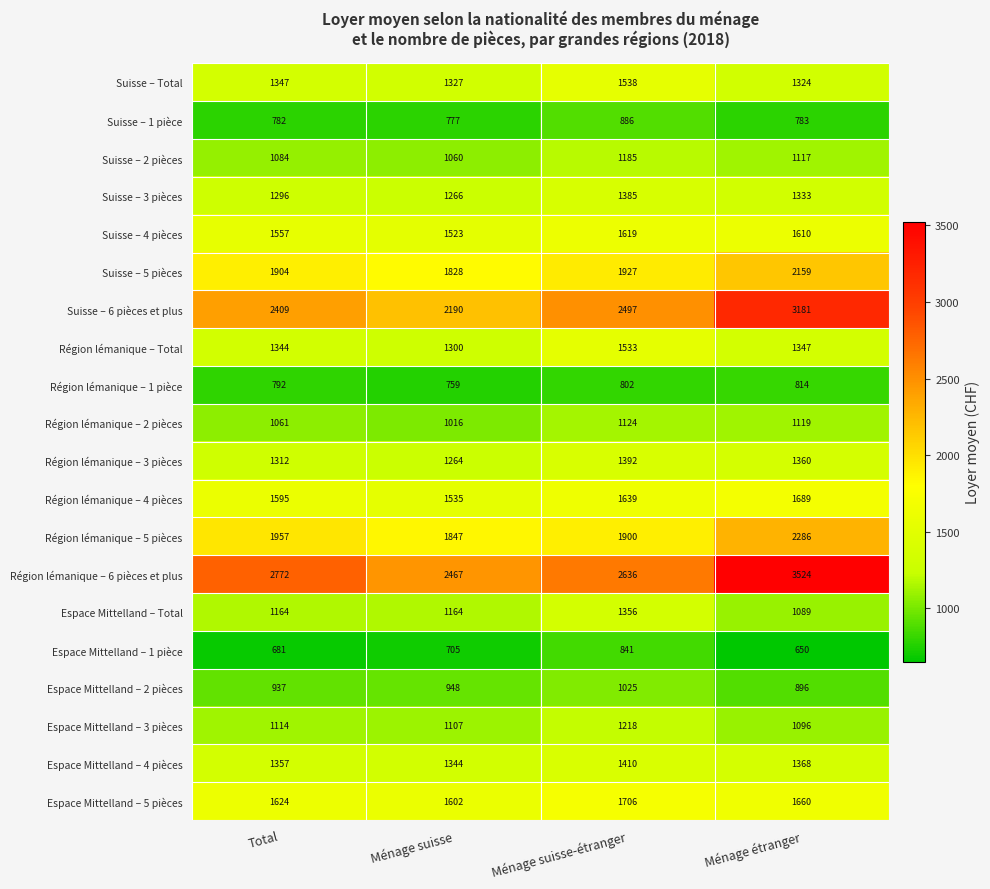

Count the number of categories in the chart.

4